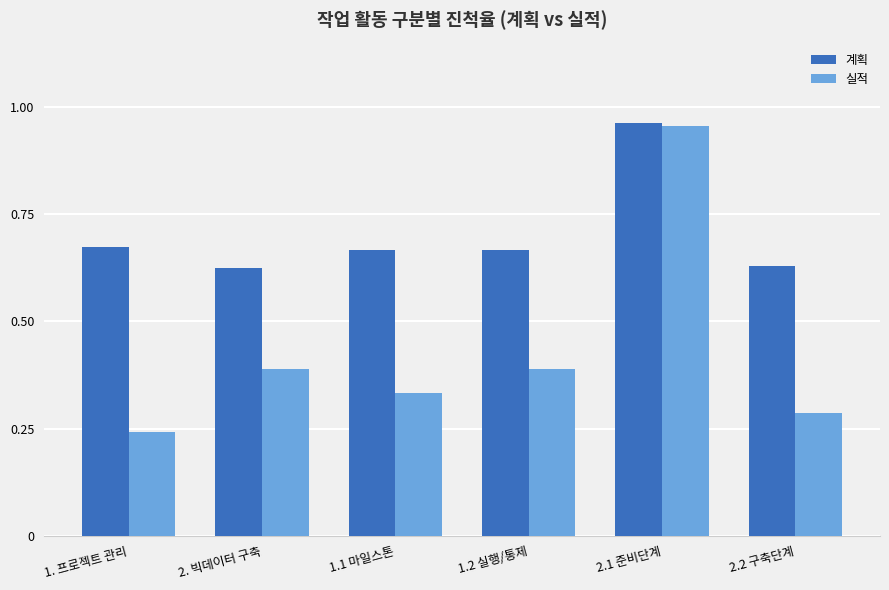

At how many categories does at least one series exceed 0?

6